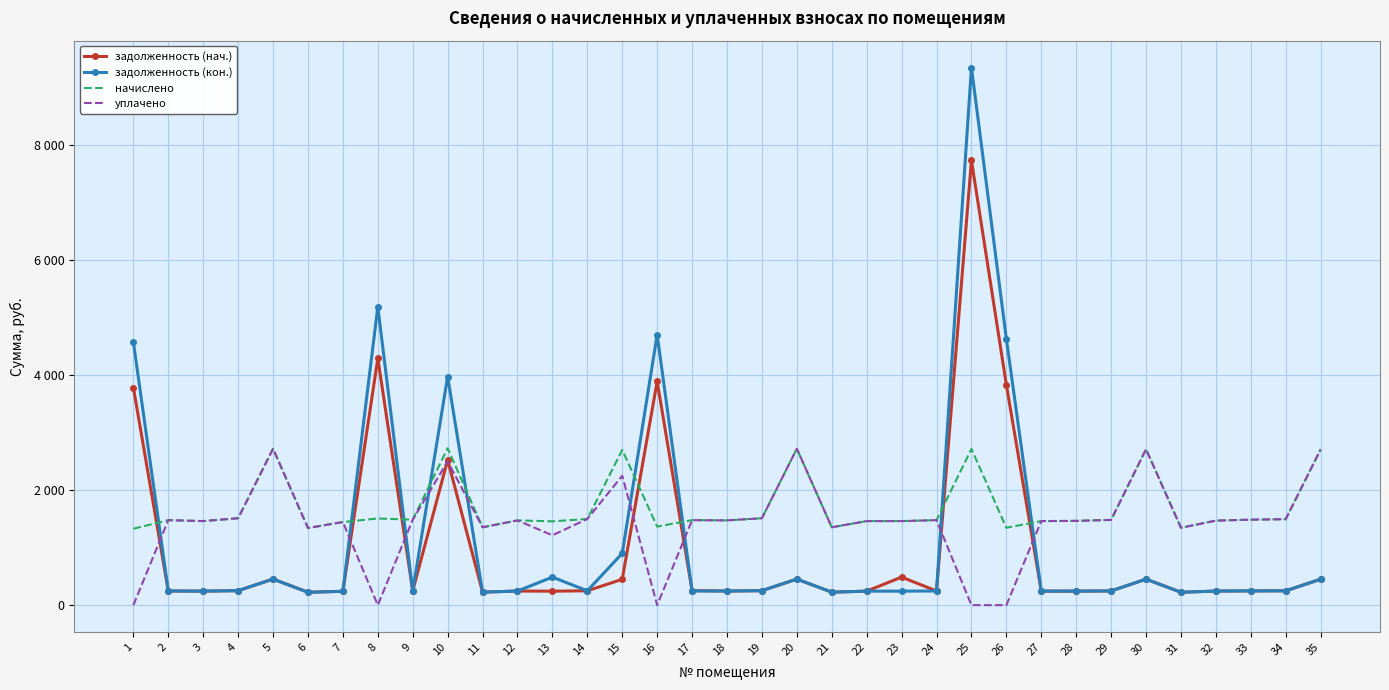

What is the sum of all задолженность (нач.) values?

34389.4